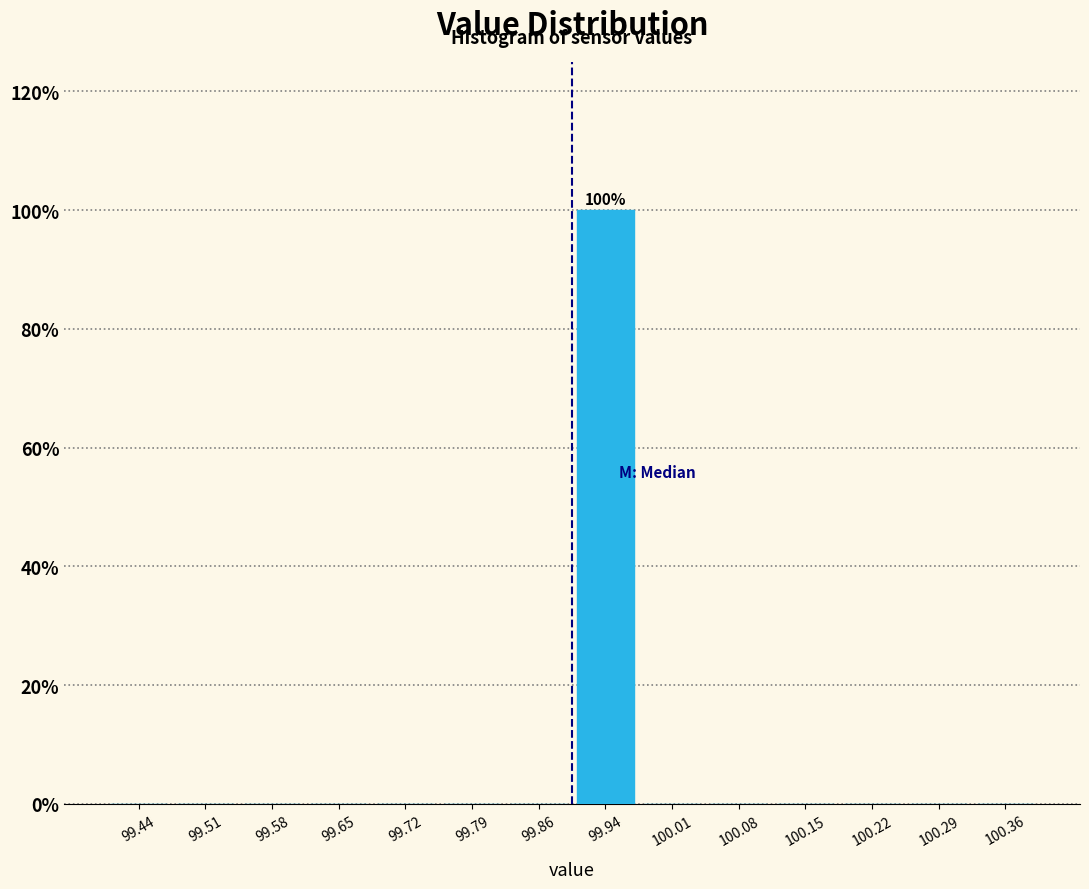

Which range on the x-axis has the tallest bar?

99.90 to 99.97